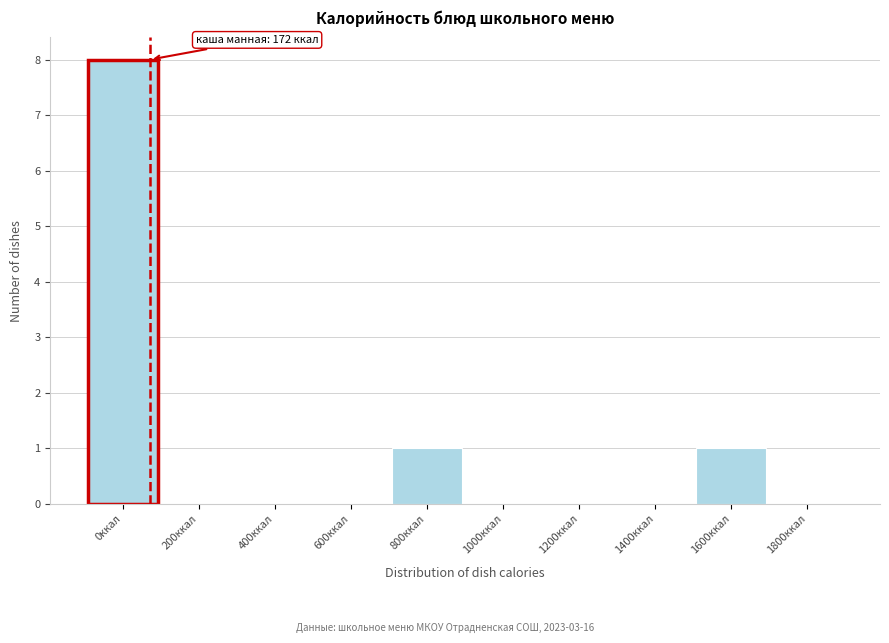

Reading left to right, list all the values displayed in this chart.

0ккал=8	200ккал=0	400ккал=0	600ккал=0	800ккал=1	1000ккал=0	1200ккал=0	1400ккал=0	1600ккал=1	1800ккал=0